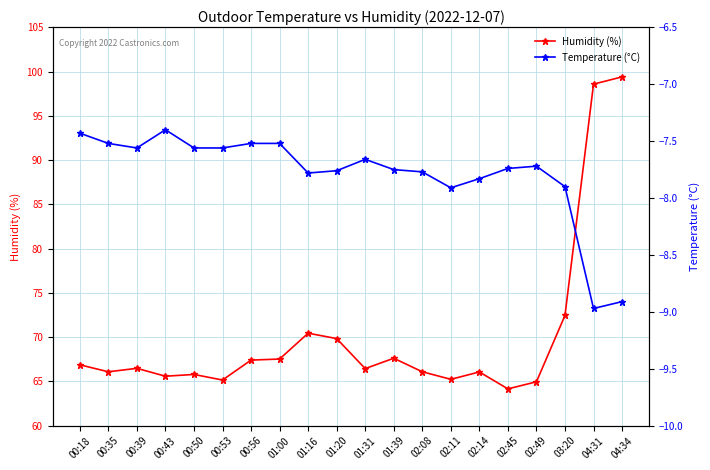

What is the difference between the second highest and second lowest values in the Humidity (%) series?

33.6